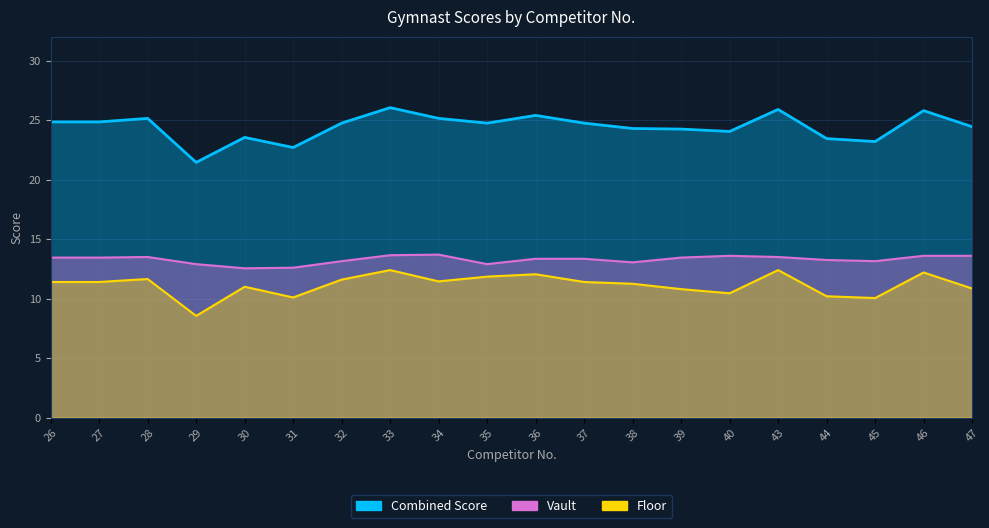

At which label is Floor closest to 10?

45